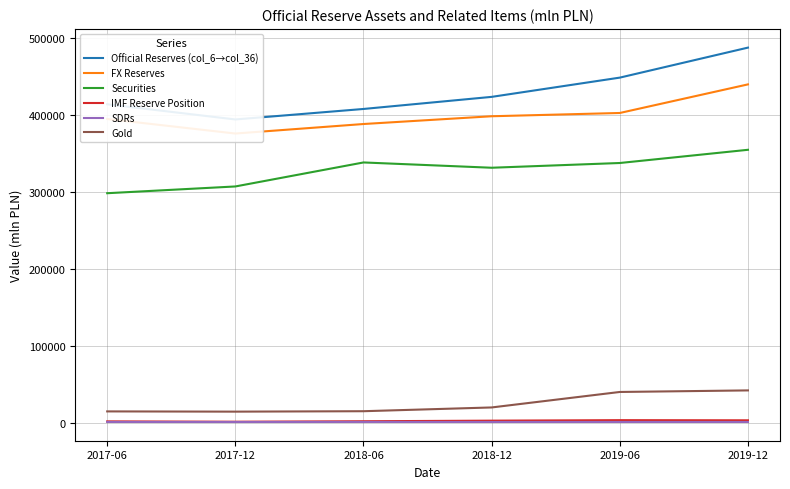

What is the maximum value for Gold?

42519